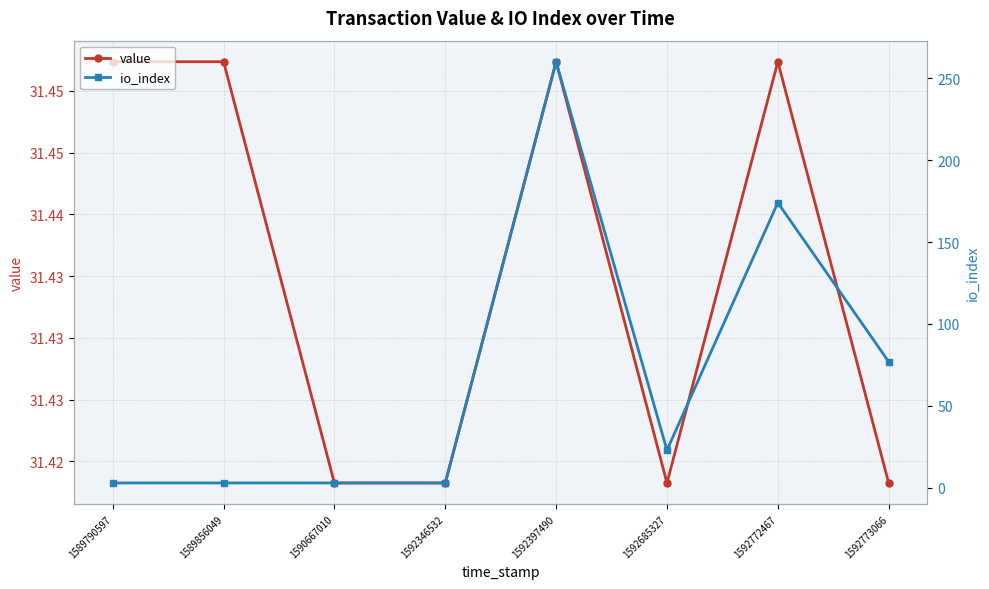

True or false: io_index has more than 2 interior local peaks.

False